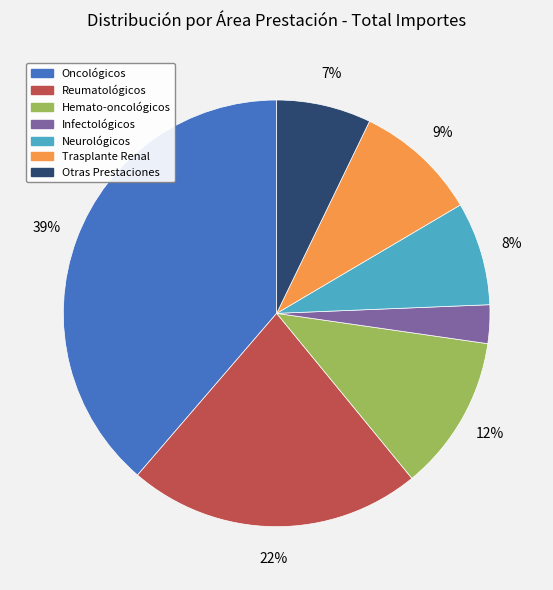

Does any single category account for the majority?

No